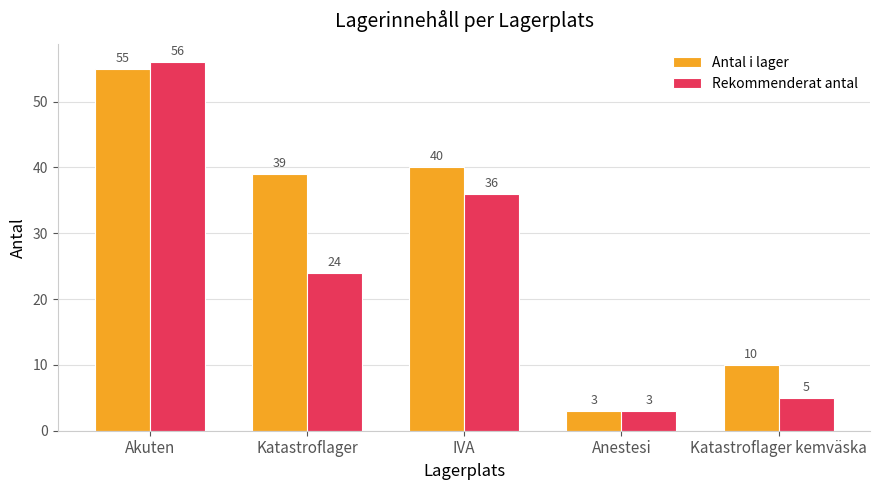

What is the label of the 1st bar from the right?

Katastroflager kemväska